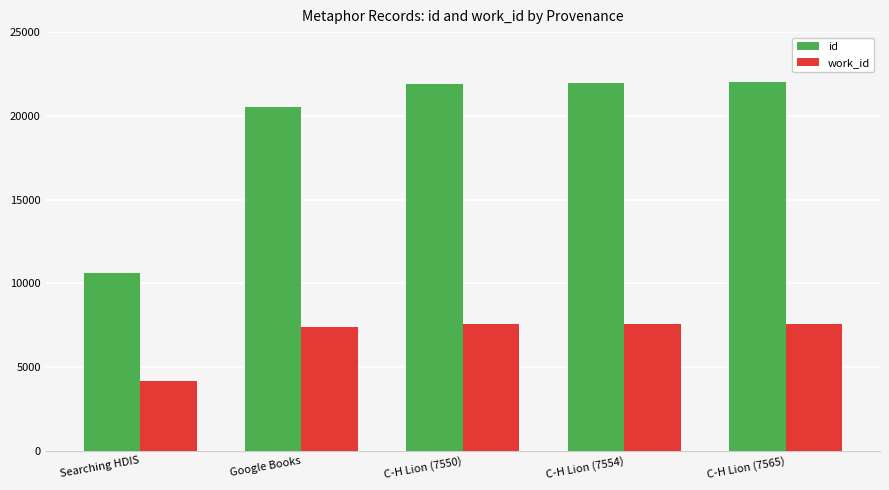

What is the sum of the work_id values at Google Books and C-H Lion (7565)?

14975